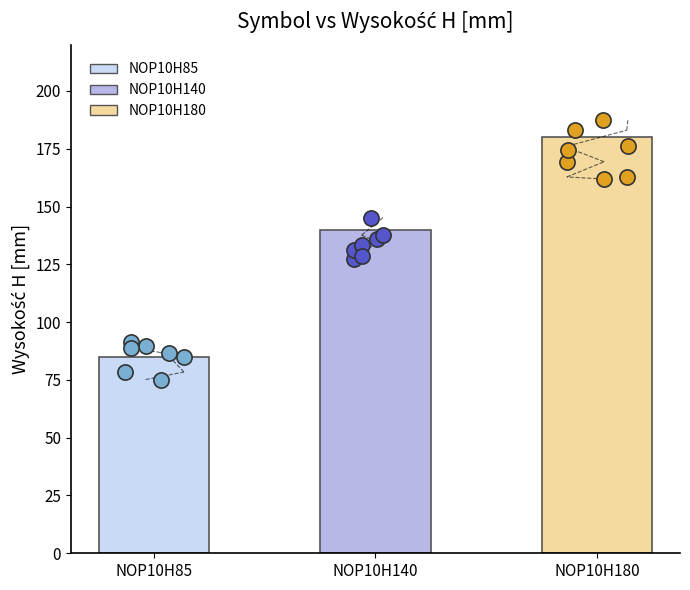

Which has a higher value, NOP10H180 or NOP10H140?

NOP10H180